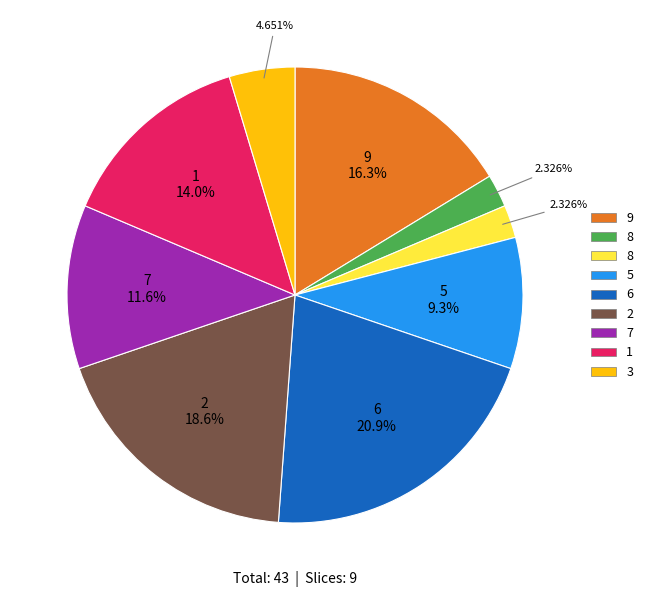

Does any single category account for the majority?

No